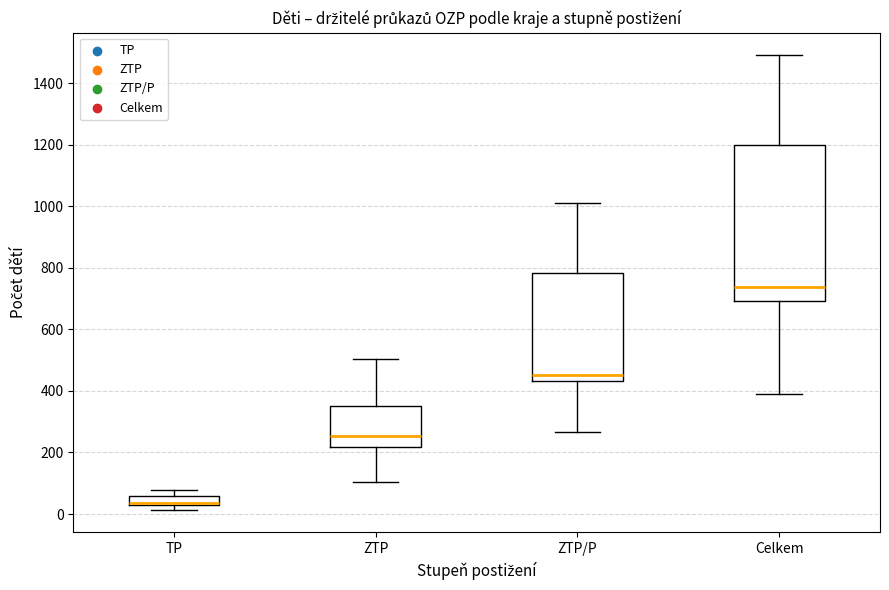

Where is the lower edge of the box for ZTP/P on the y-axis? The values are not printed on the chart, so give them approximately, as read against the axis.

440